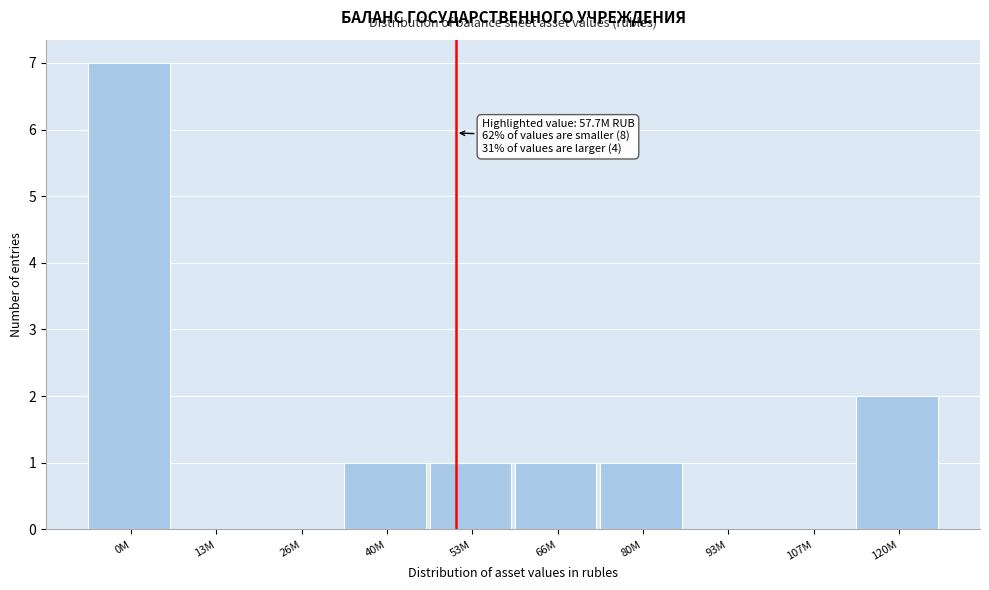

Reading right to left, transcribe all the data shown in this chart.

120M=2	107M=0	93M=0	80M=1	66M=1	53M=1	40M=1	26M=0	13M=0	0M=7